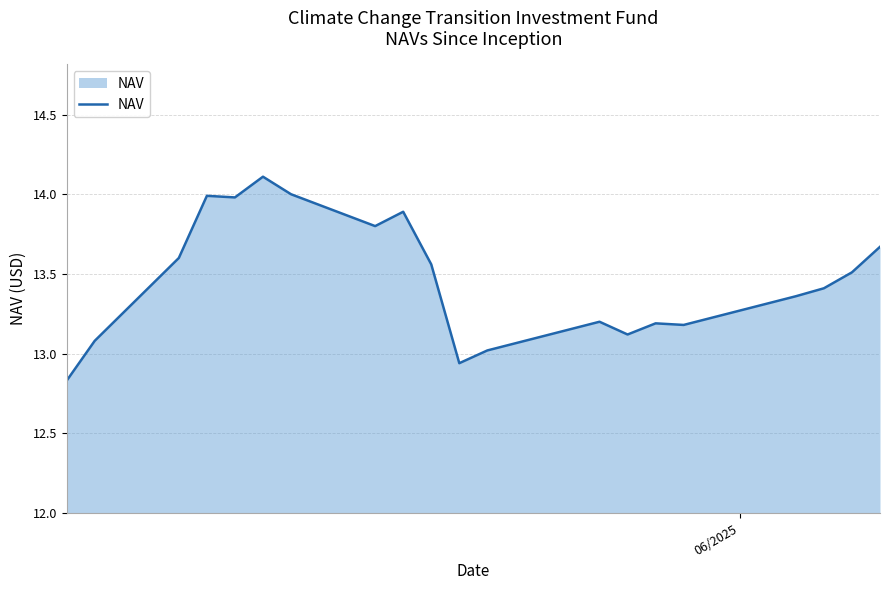

What is the difference between the maximum and minimum values?

1.3